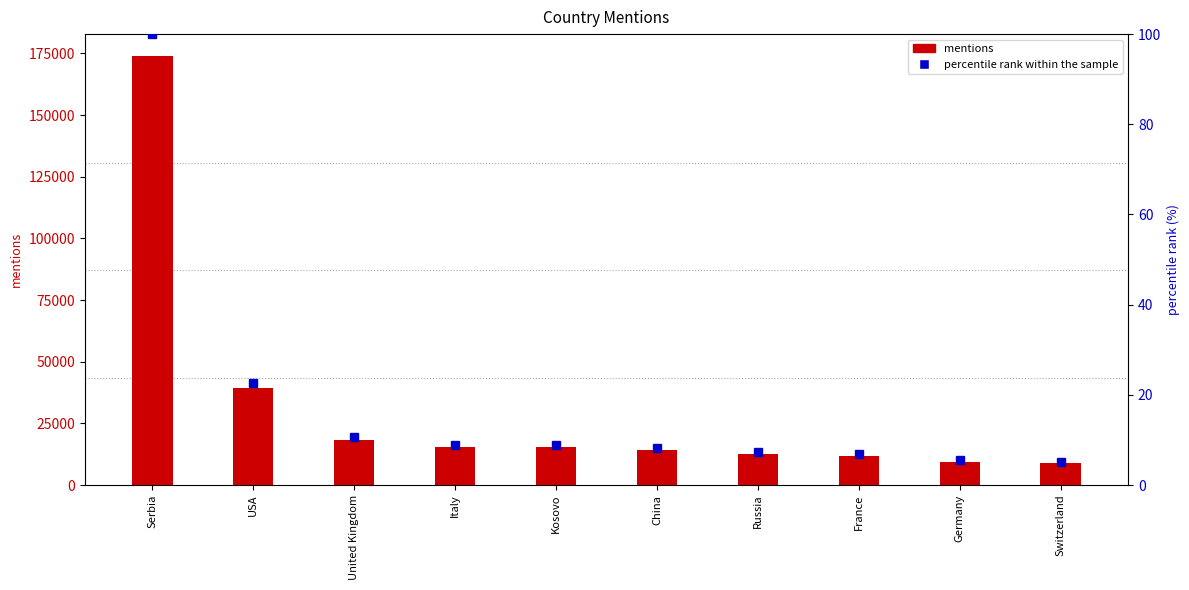

What position from the right is Kosovo?

6